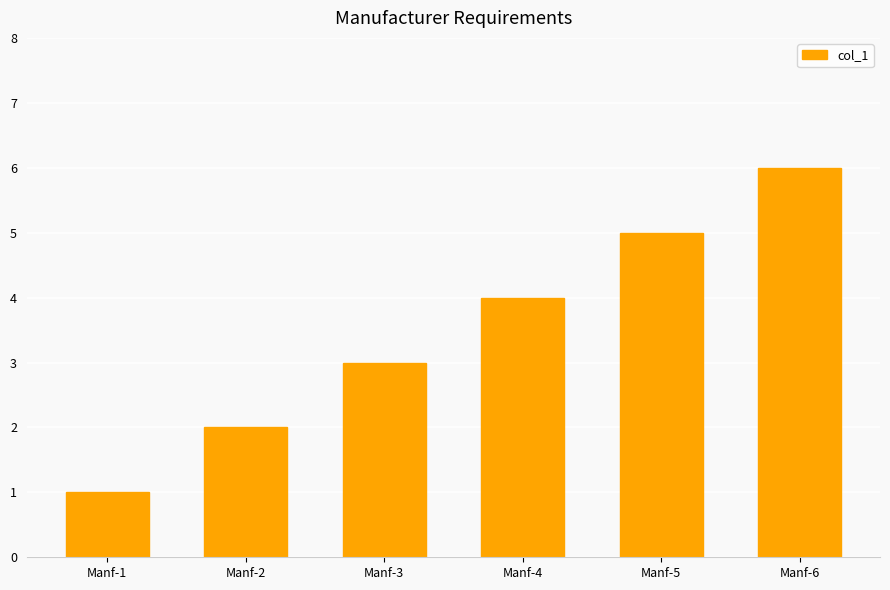

Rank the categories by value from highest to lowest.

Manf-6, Manf-5, Manf-4, Manf-3, Manf-2, Manf-1